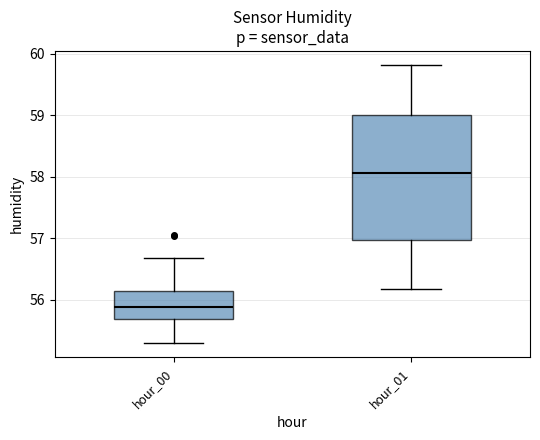

Reading left to right, read every box against the y-axis: the position of its median line, the range the box covers, and the ends of its whiskers. The values are not printed on the chart, so give them approximately, as read against the axis.

hour_00: median 55.9, box 55.7 to 56.1, whiskers 55.3 to 56.7
hour_01: median 58.1, box 57.0 to 59.0, whiskers 56.2 to 59.8